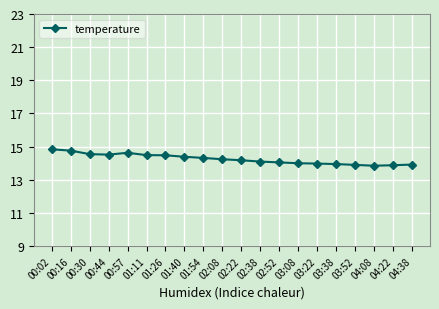

Between 01:54 and 04:38, which is larger?

01:54